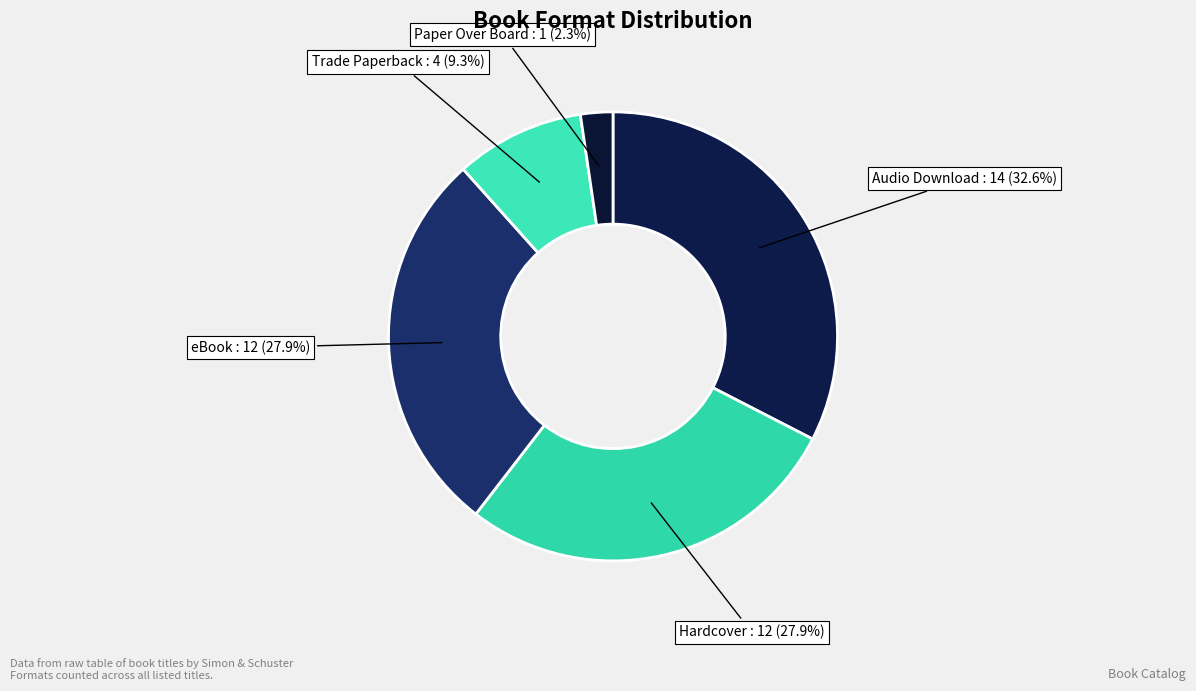

Does any single category account for the majority?

No